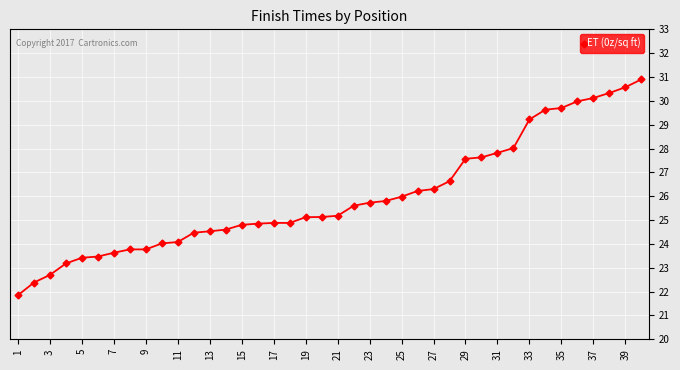

What is the sum of all values?

1038.5